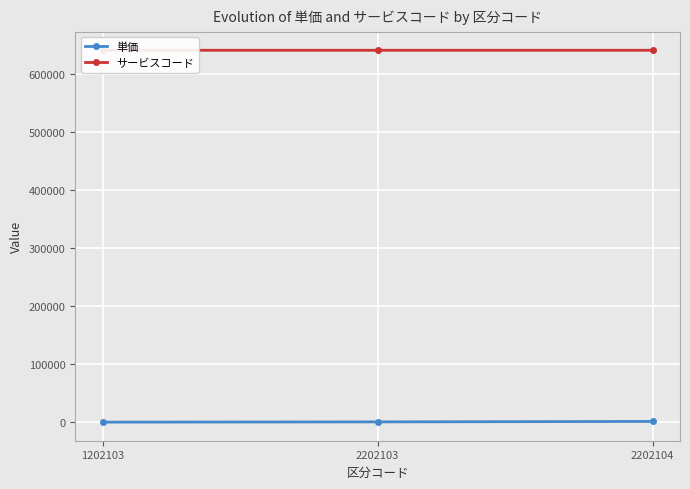

Reading right to left, list all the values displayed in this chart.

単価: 2202104=1400	2202103=600	1202103=200
サービスコード: 2202104=641102	2202103=641102	1202103=641101